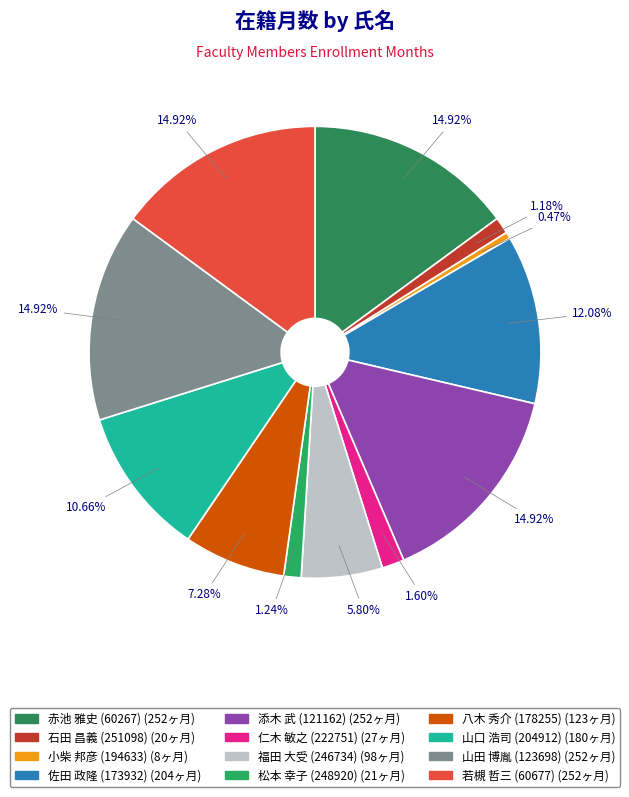

Which category has the smallest portion of the pie?

小柴 邦彦 (194633)